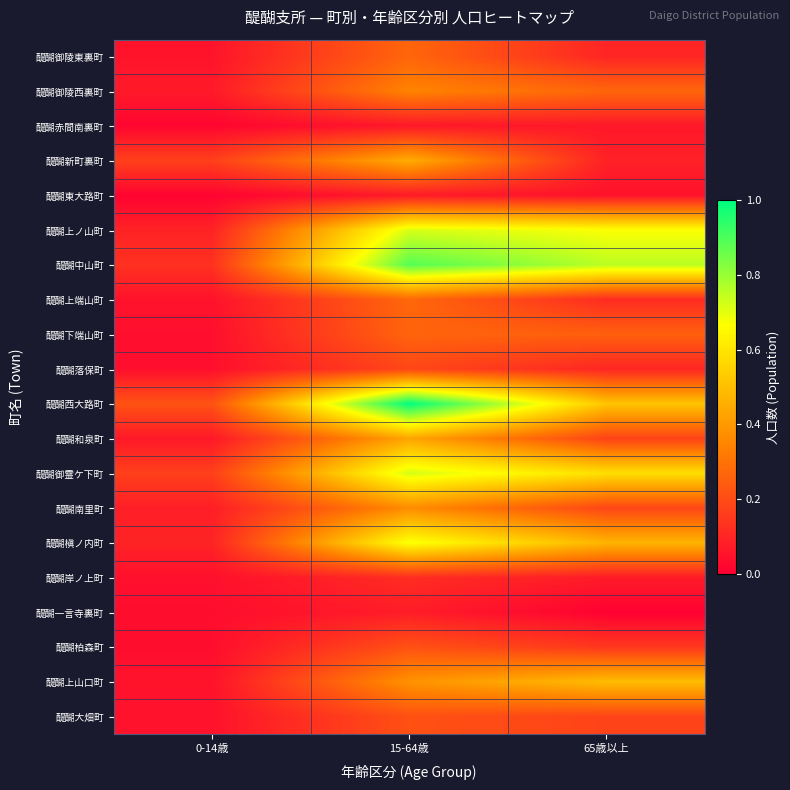

How many series are shown in this chart?

20